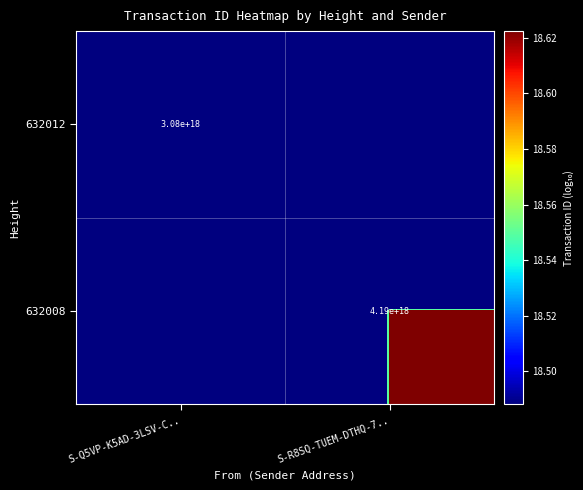

At which category is the sum across all series the highest?

S-R8SQ-TUEM-DTHQ-7..